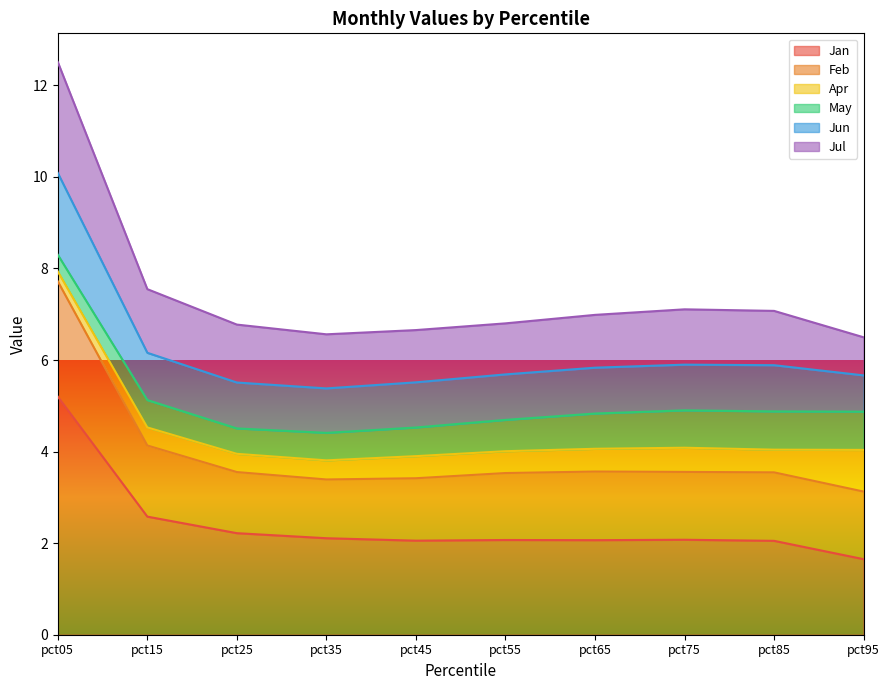

True or false: Jun and Feb cross at least once.

False